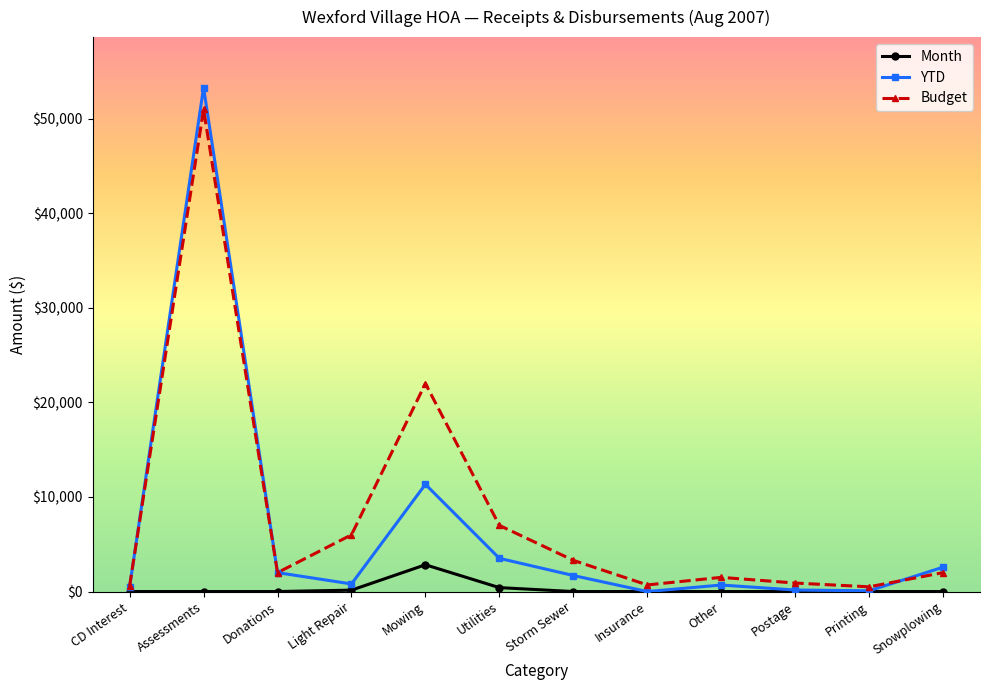

What is the total value across all series at Storm Sewer?

4996.4